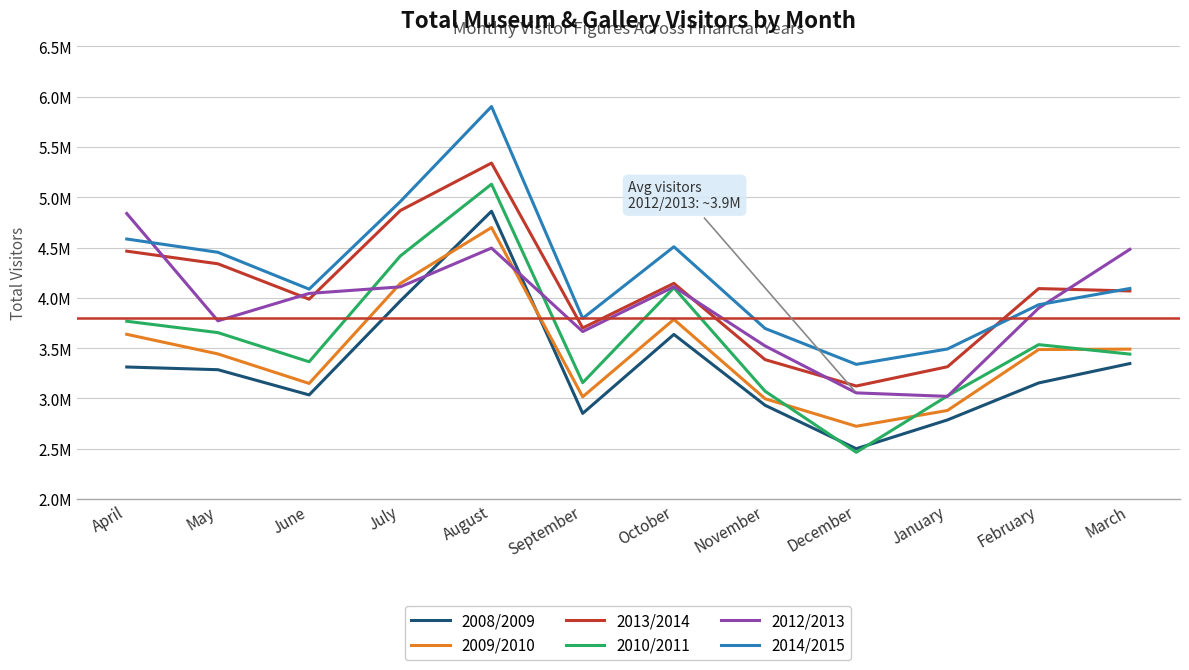

What is the label of the 7th point from the left?

October